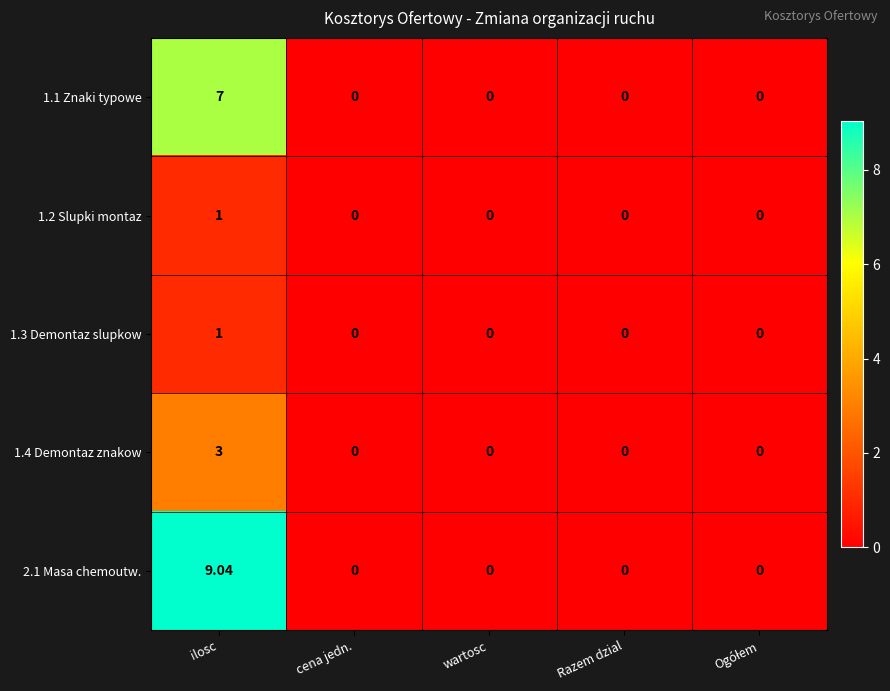

How many series are shown in this chart?

5